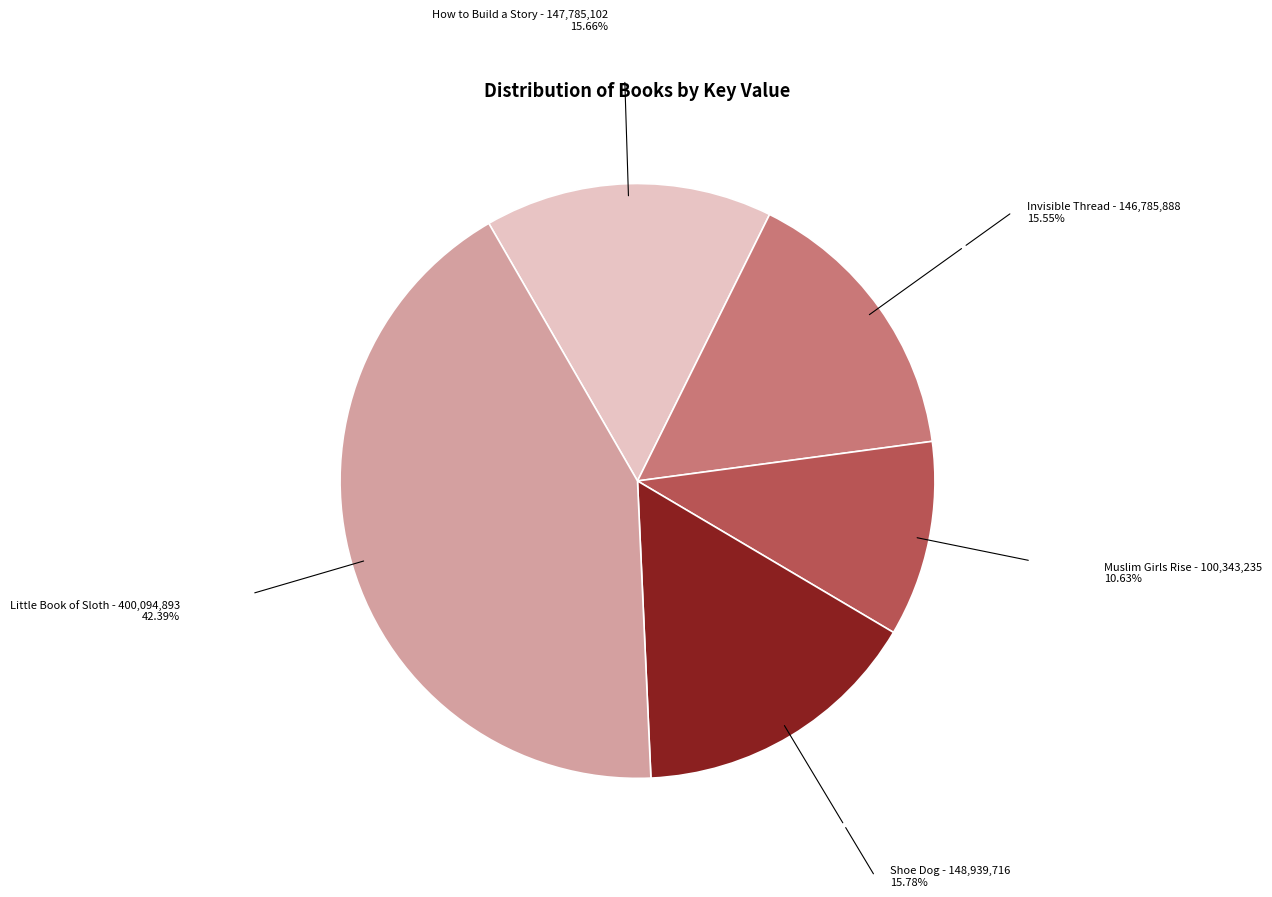

Is there any slice that represents more than half of the pie?

No